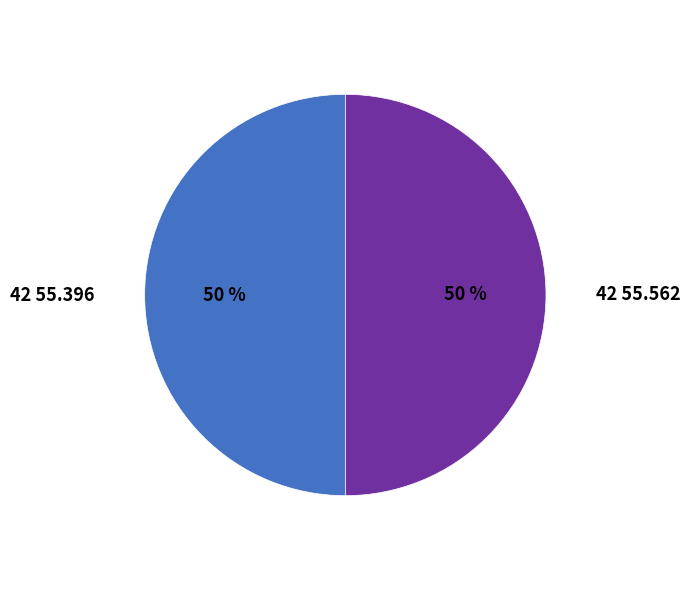

The 42 55.396 slice represents 56% of the pie. True or false?

False